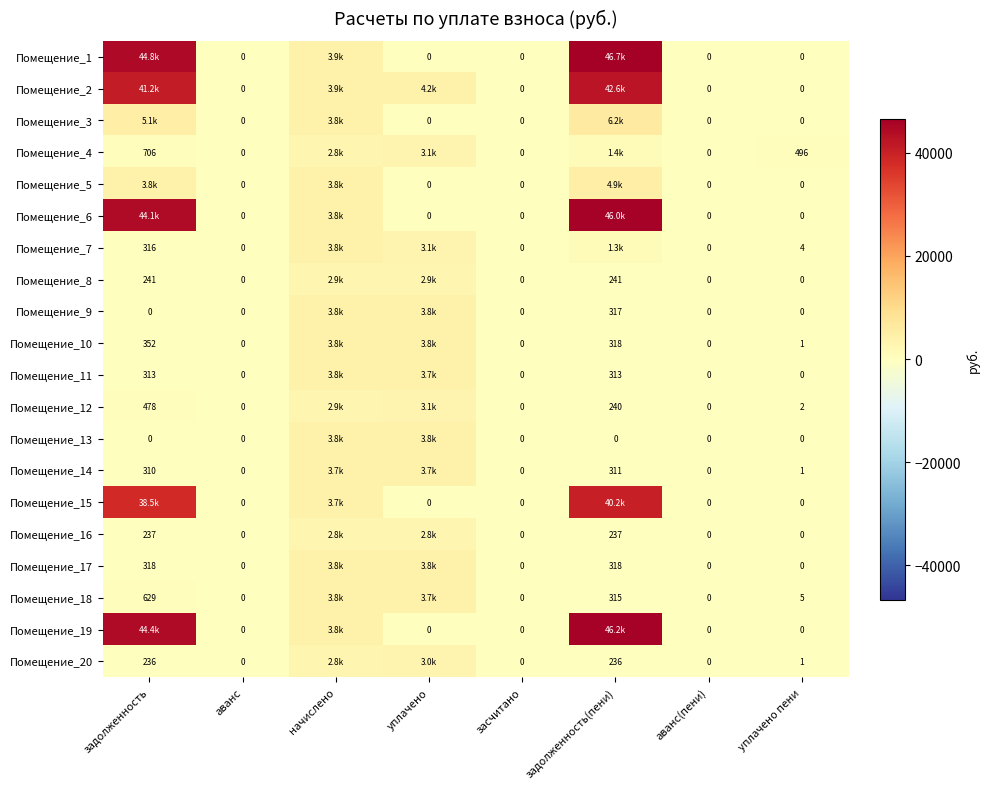

Is the value of Помещение_14 at аванс(пени) greater than the value of Помещение_6 at начислено?

No